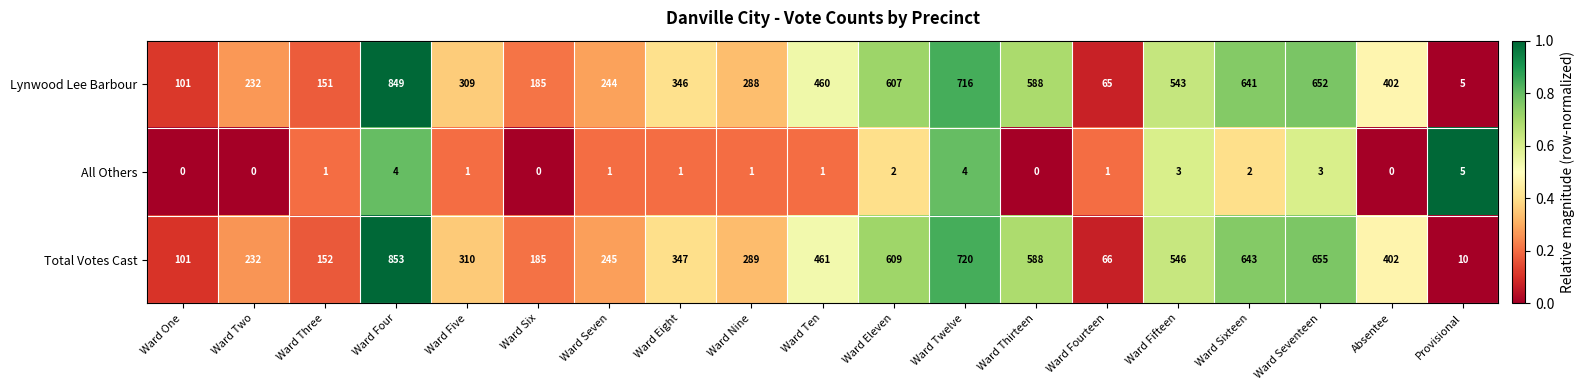

What is the lowest value of the Lynwood Lee Barbour series?

5